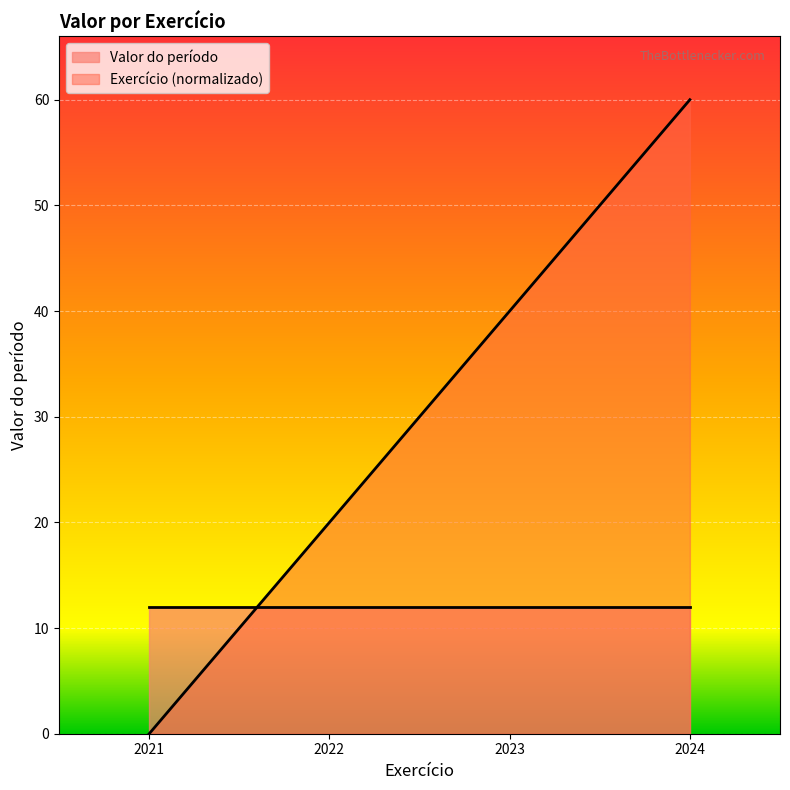

What is the value of the 4th point from the left?

60